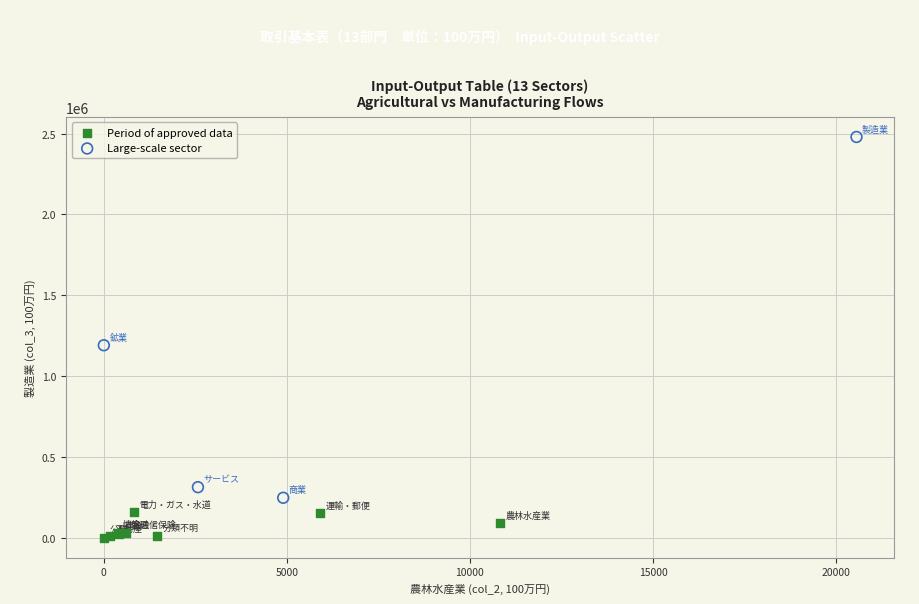

Which series reaches the maximum Y coordinate?

Large-scale sector